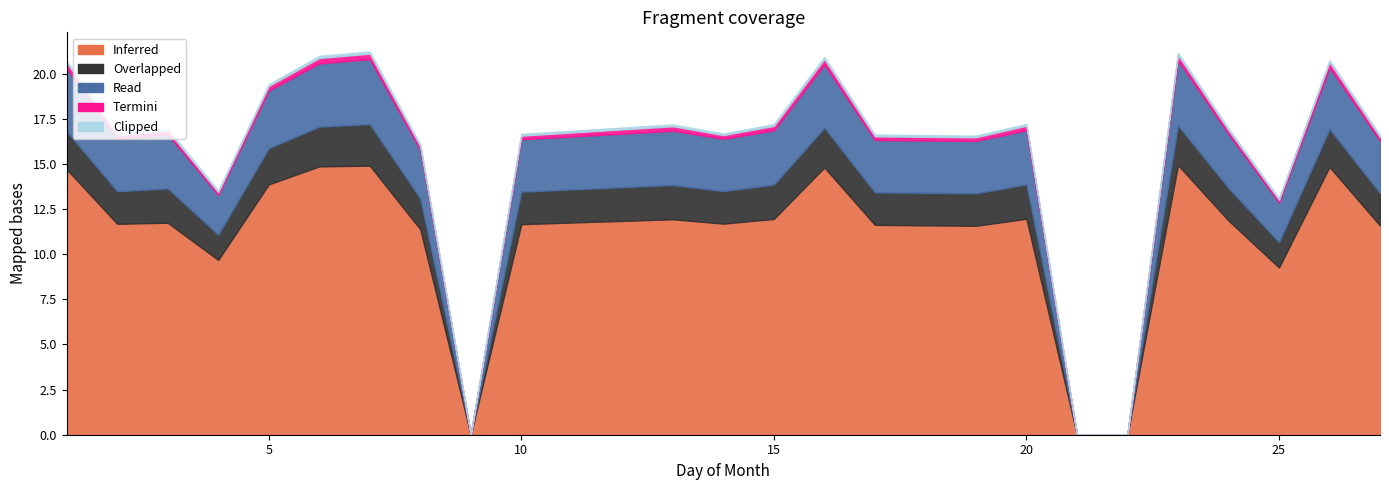

How many positive values does the Read series have?

21